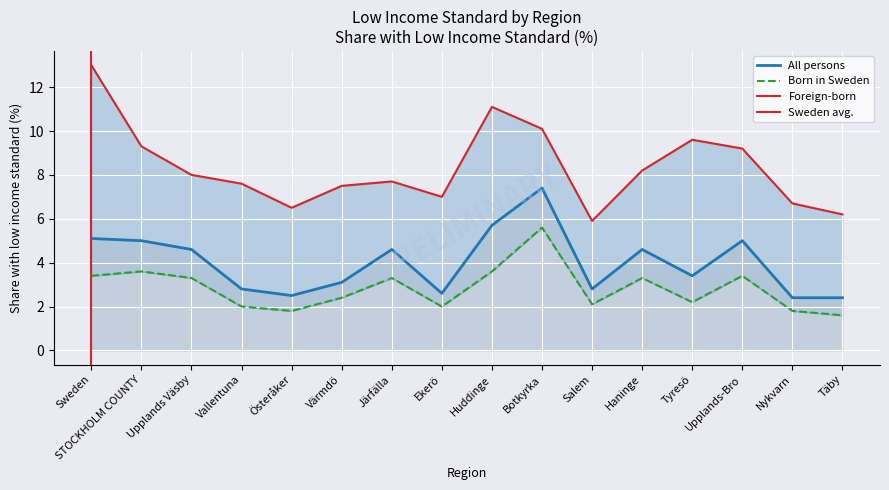

How many data points in Born in Sweden share are less than 3?

8